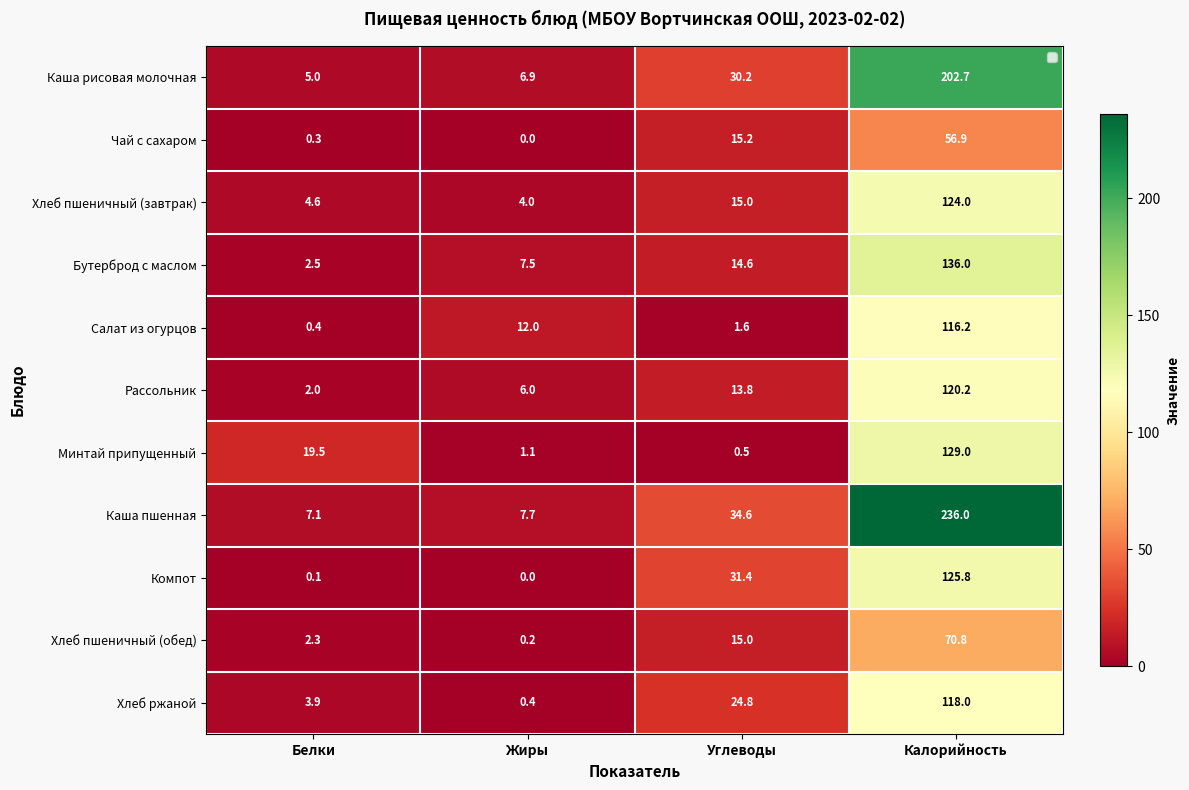

At how many categories does at least one series exceed 126?

1